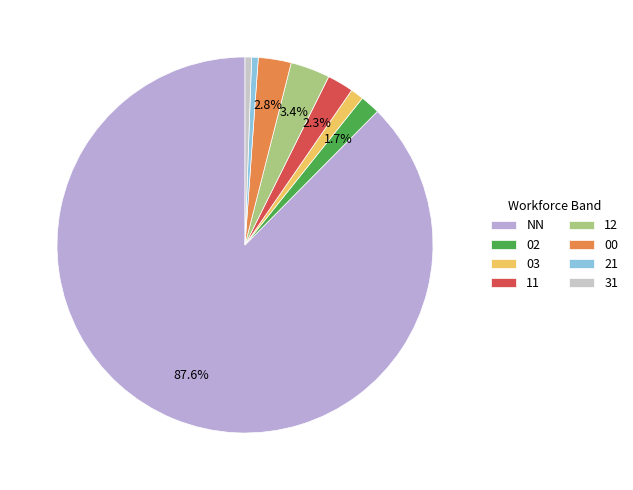

How many slices are in this pie chart?

8